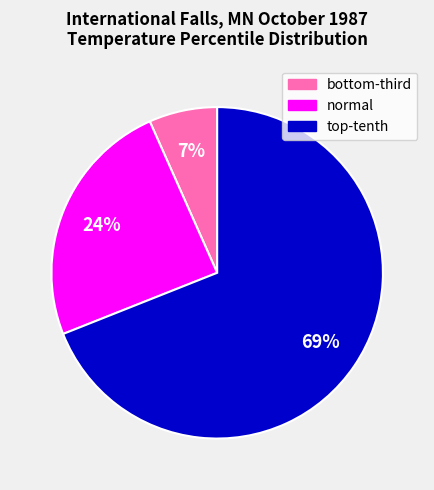

To the nearest percent, what is the difference between the largest and smallest slice percentages?

62%